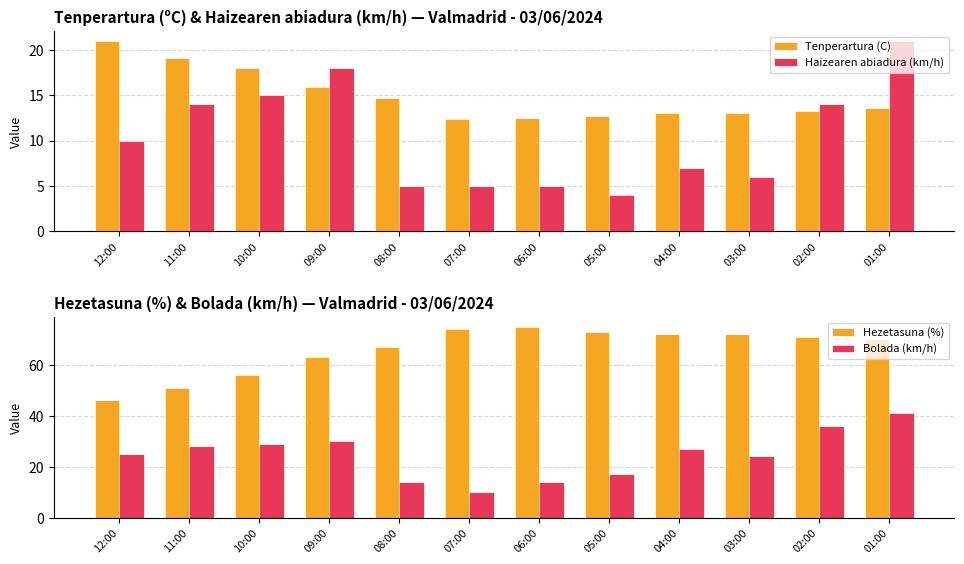

Read the Tenperartura (C) value at 04:00.

13.0